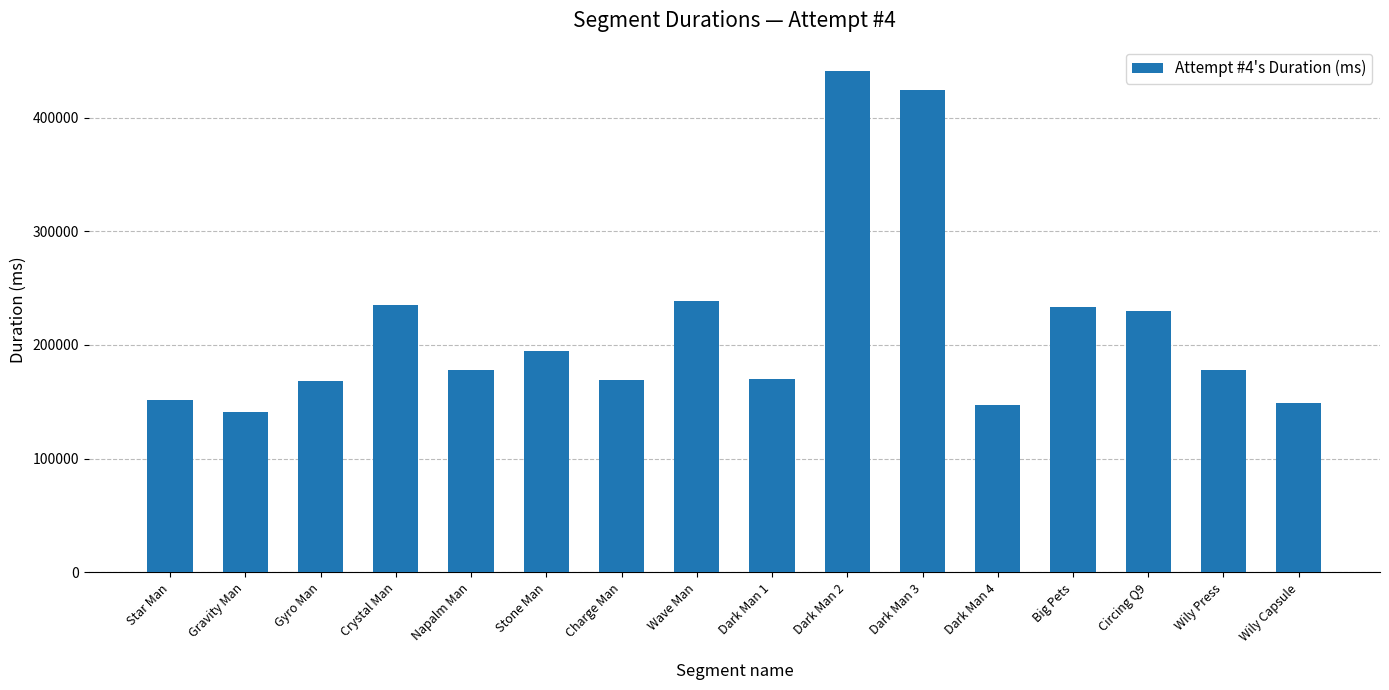

Between Charge Man and Crystal Man, which is larger?

Crystal Man